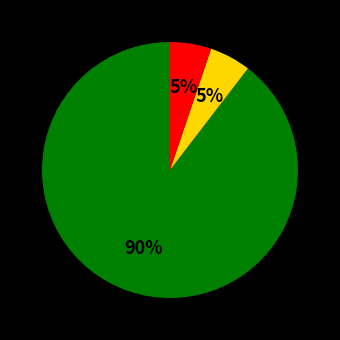

Does any single category account for the majority?

Yes